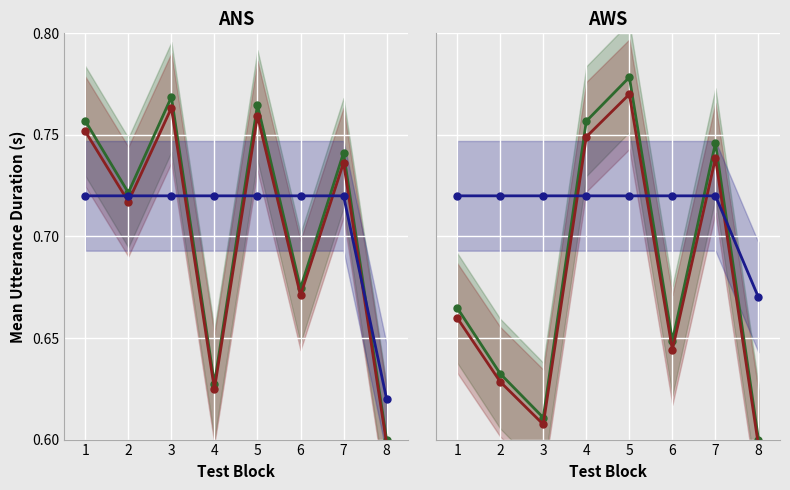

Which category has the highest value across all series?

5